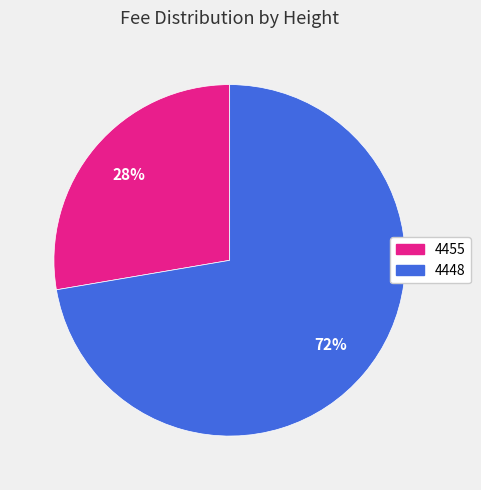

Is the sum of 4455 and 4448 greater than half?

Yes